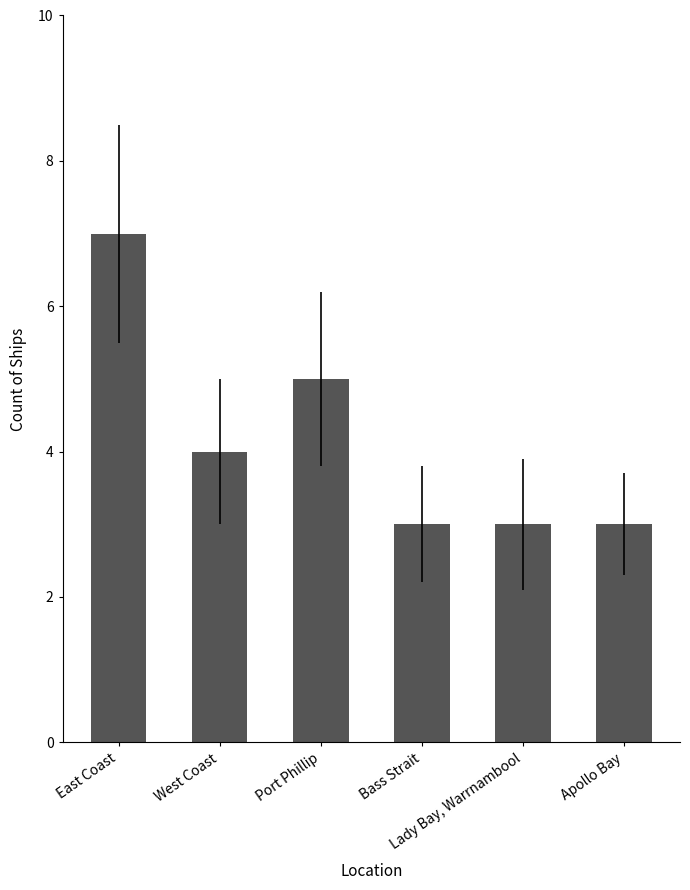

What position from the left is Apollo Bay?

6